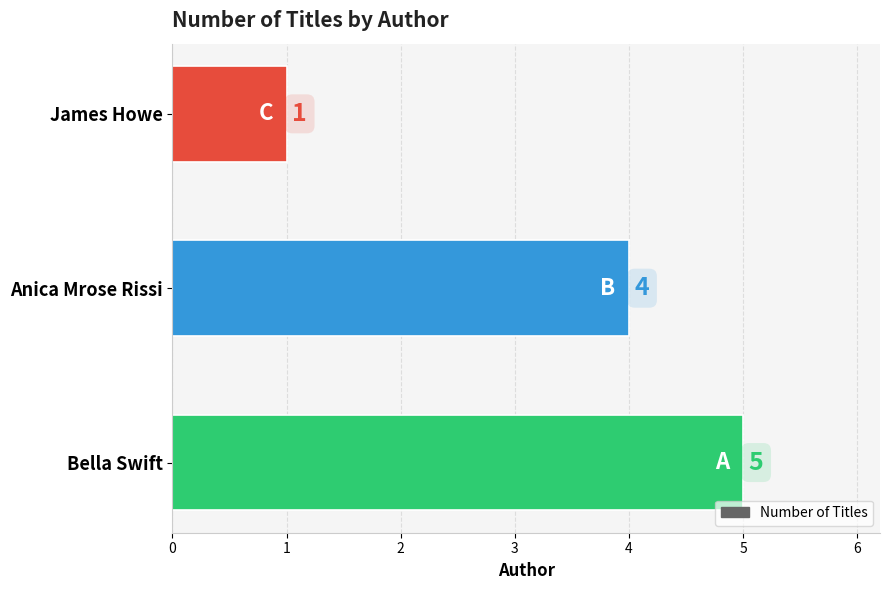

List the labels in order of value, largest first.

Bella Swift, Anica Mrose Rissi, James Howe